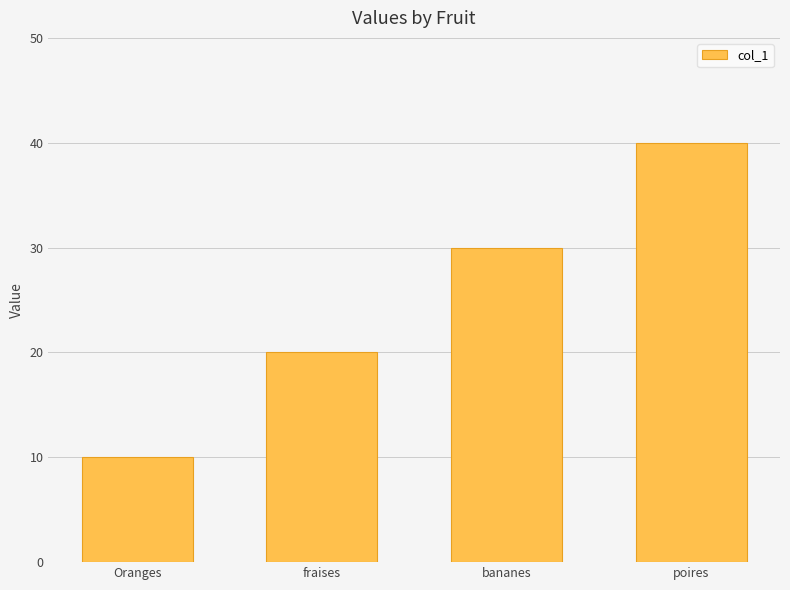

Are the bars horizontal?

No